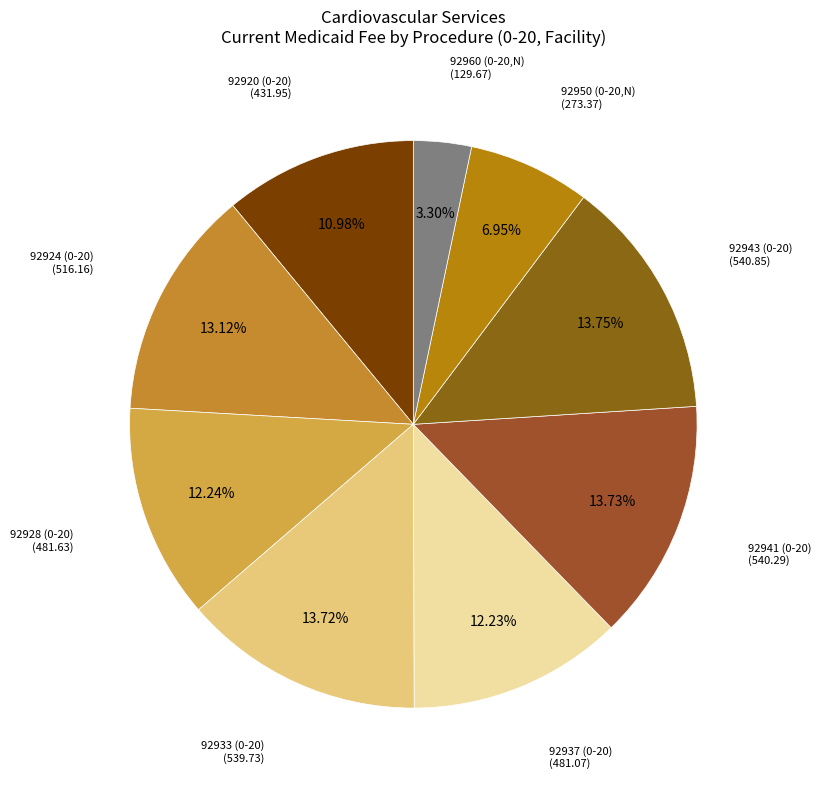

Which slice is the largest?

92943 (0-20)